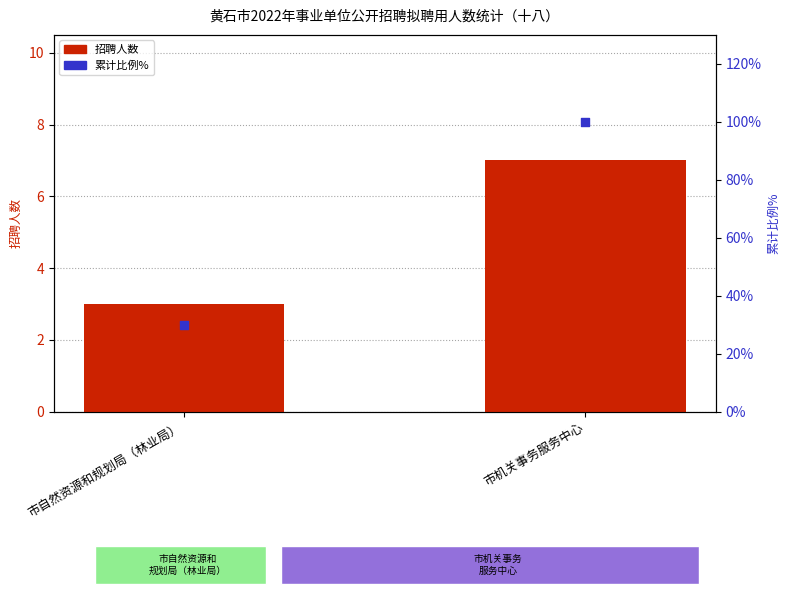

At how many categories does at least one series exceed 48?

1